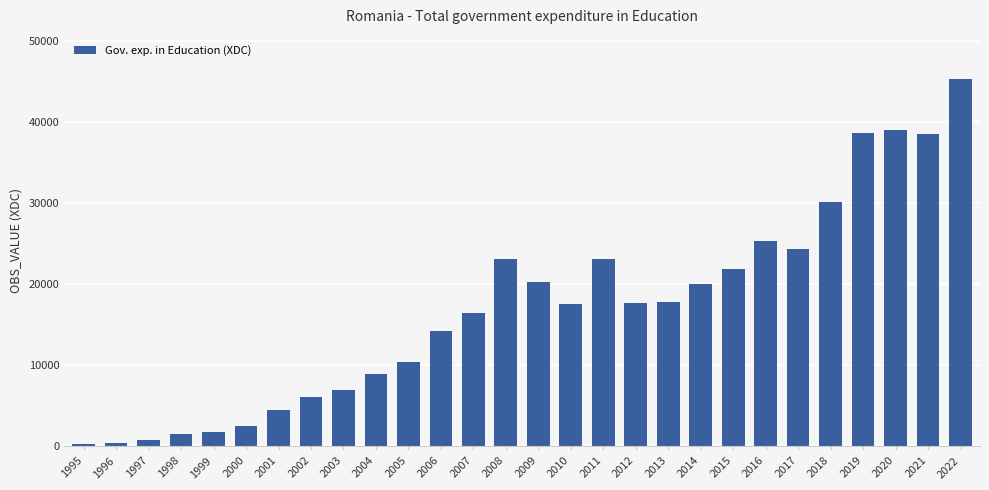

The value at 2016 is 25265.3. True or false?

True